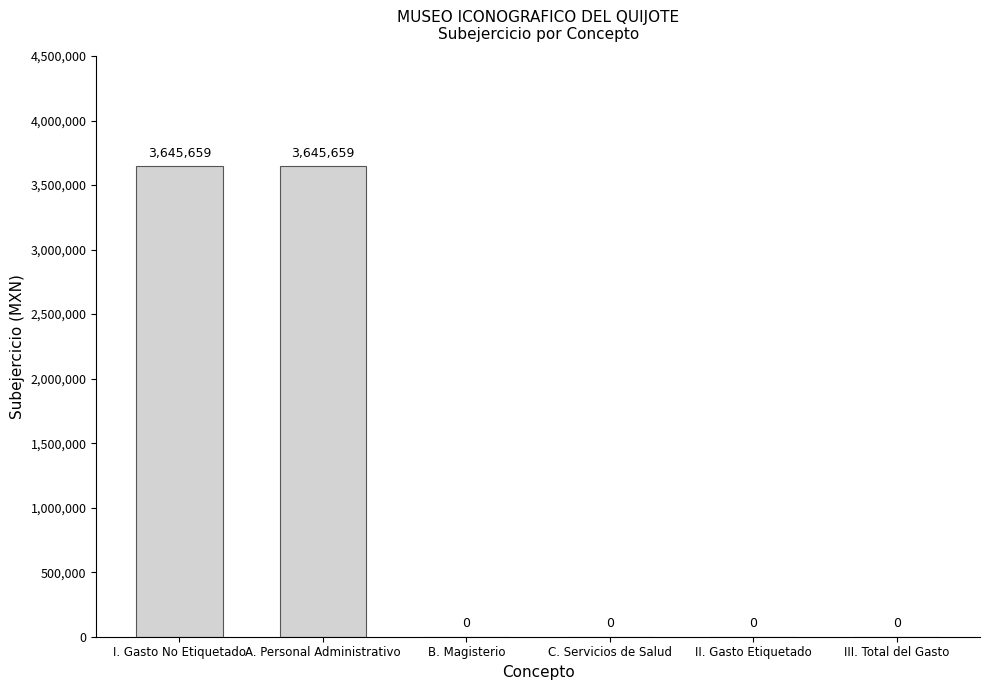

What is the approximate value at I. Gasto No Etiquetado?

3645658.8